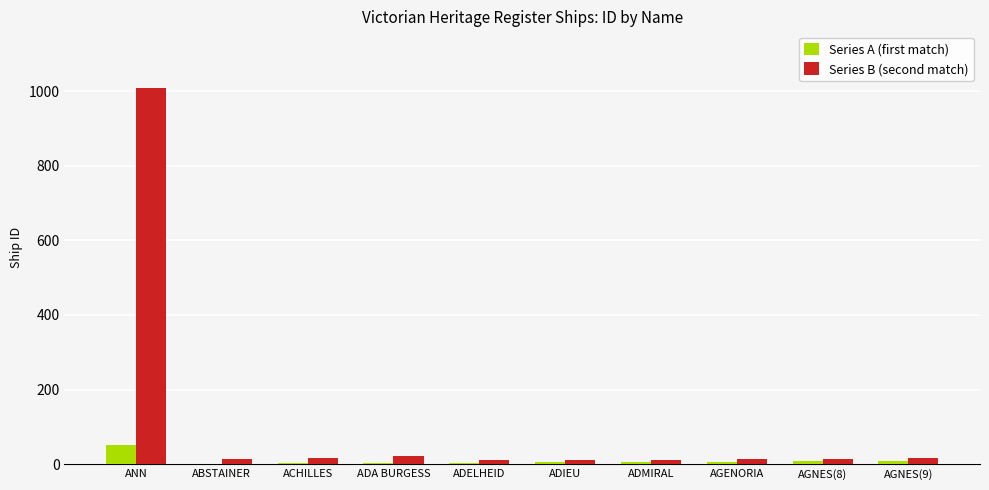

At which label is Series B (second match) closest to 509?

ADA BURGESS